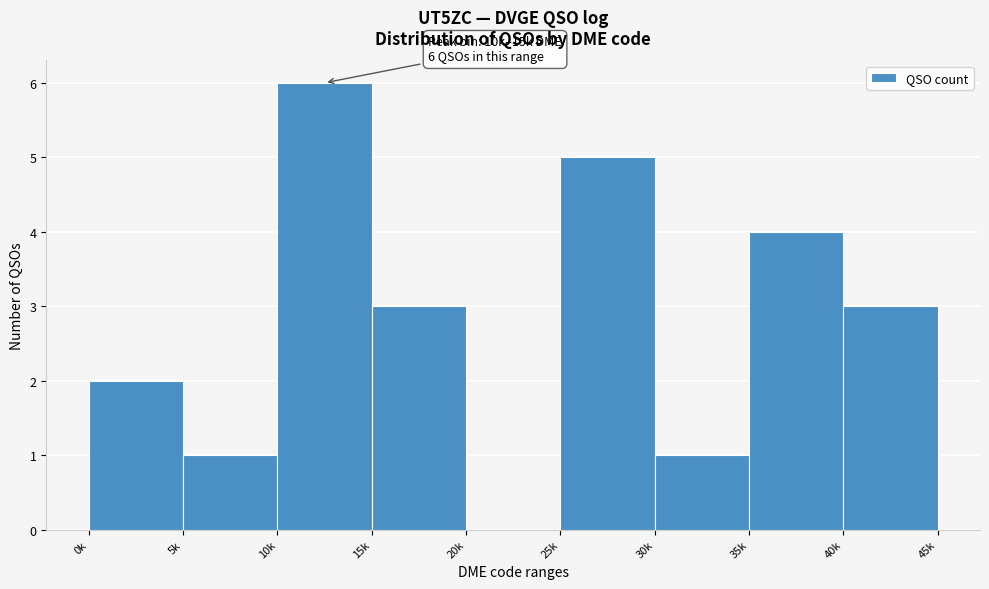

Reading left to right, extract all data points from this chart.

0k=2	5k=1	10k=6	15k=3	20k=0	25k=5	30k=1	35k=4	40k=3